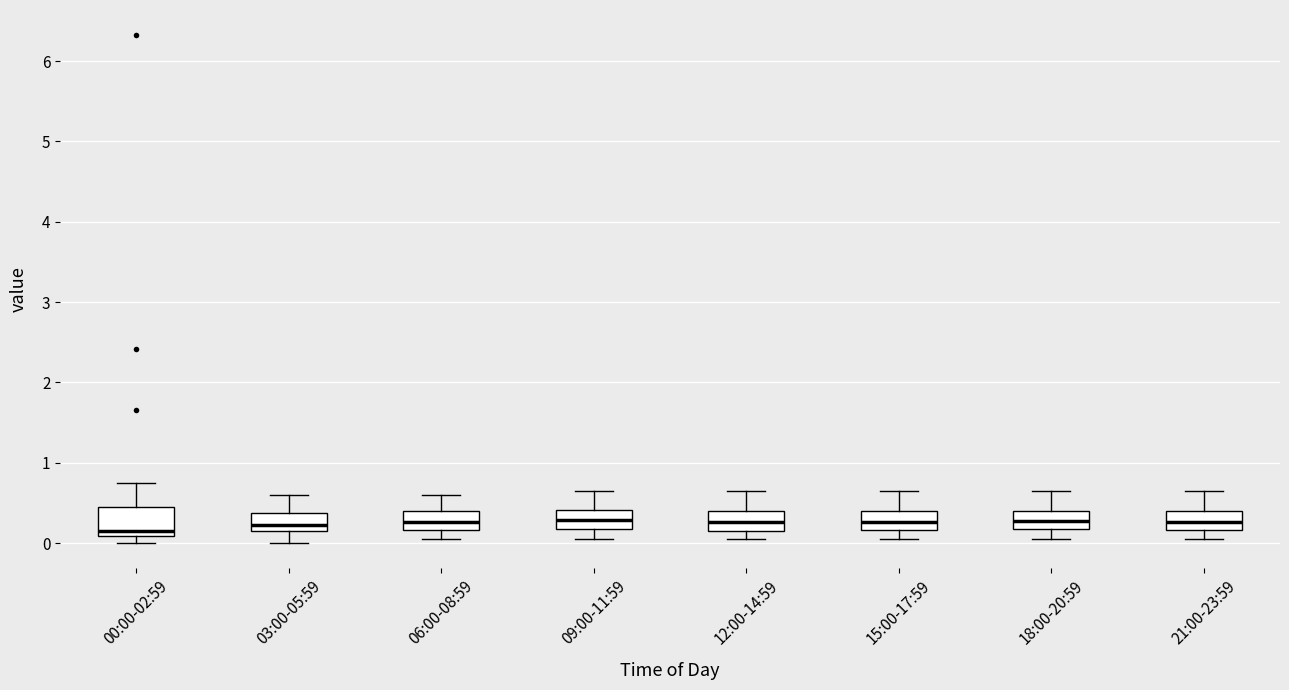

Which box is the tallest, from its lower edge to its upper edge?

00:00-02:59